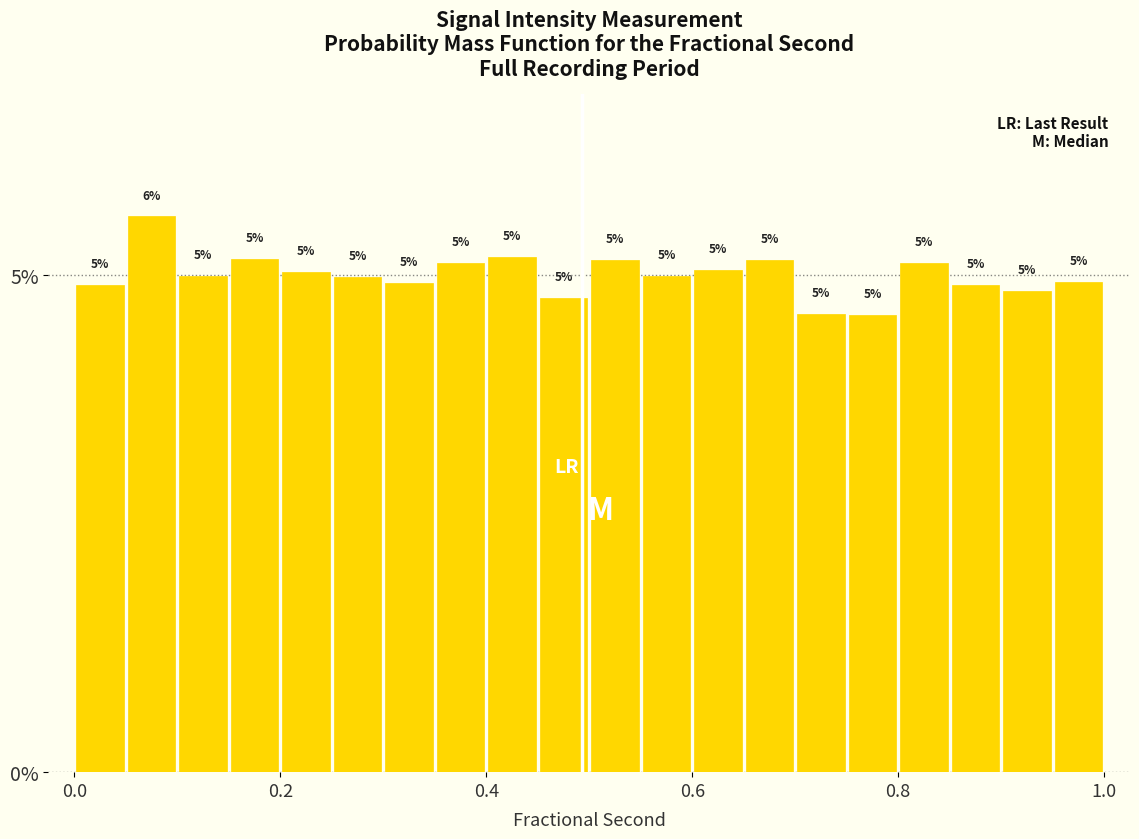

Read against the x-axis, roughly where is the centre of the tallest bar?

0.08